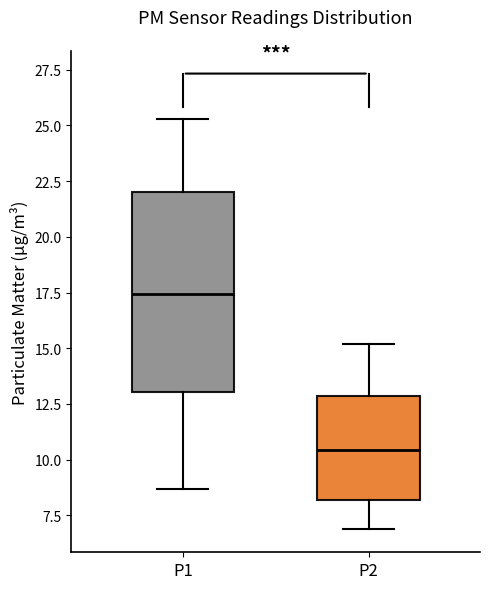

Reading left to right, transcribe this box plot: for each box, give where its median line is, the range the box spans, and where its two whiskers end, as read against the y-axis. The values are not printed on the chart, so give them approximately, as read against the axis.

P1: median 17.5, box 13.0 to 22.0, whiskers 8.5 to 25.5
P2: median 10.5, box 8.0 to 13.0, whiskers 7.0 to 15.0